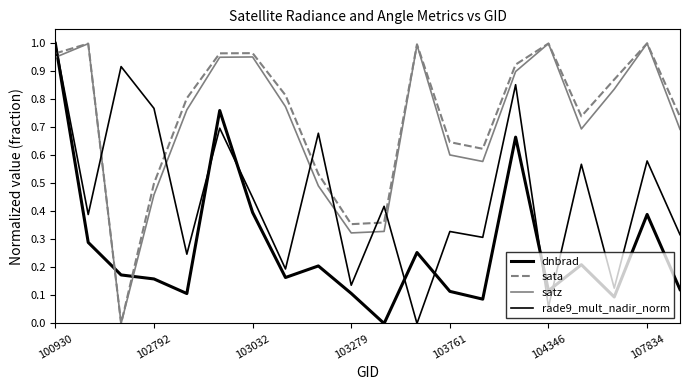

How many lines are shown in the chart?

4